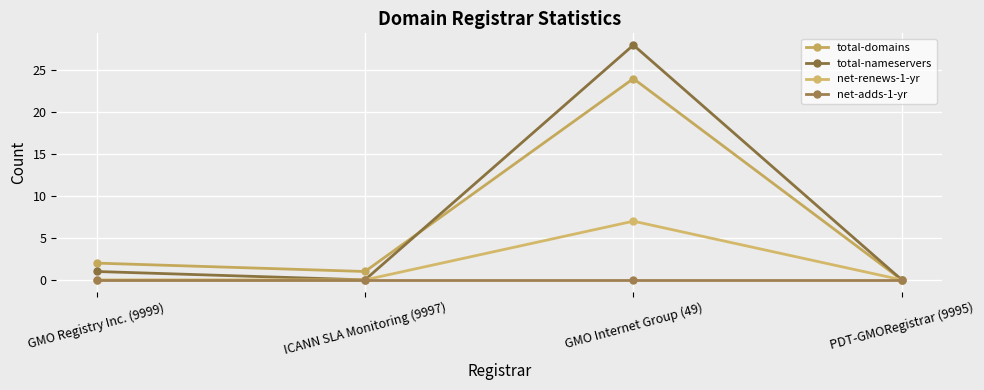

What is the difference between the total-domains values at GMO Internet Group (49) and PDT-GMORegistrar (9995)?

24